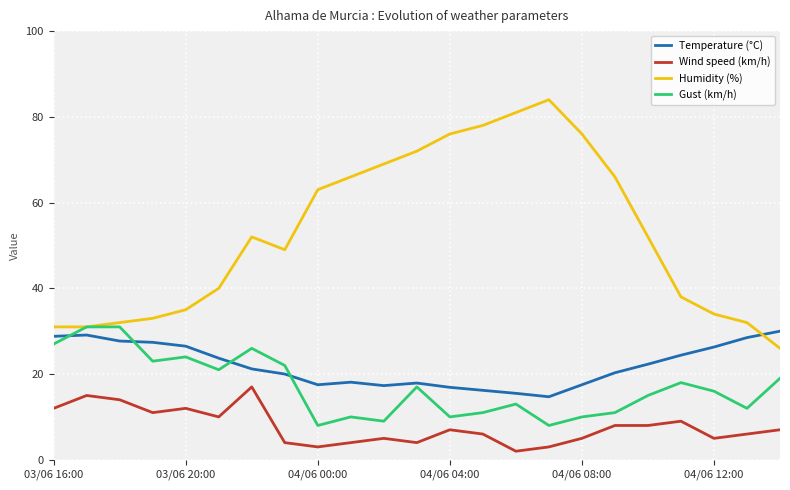

What is the greatest value displayed?

84.0